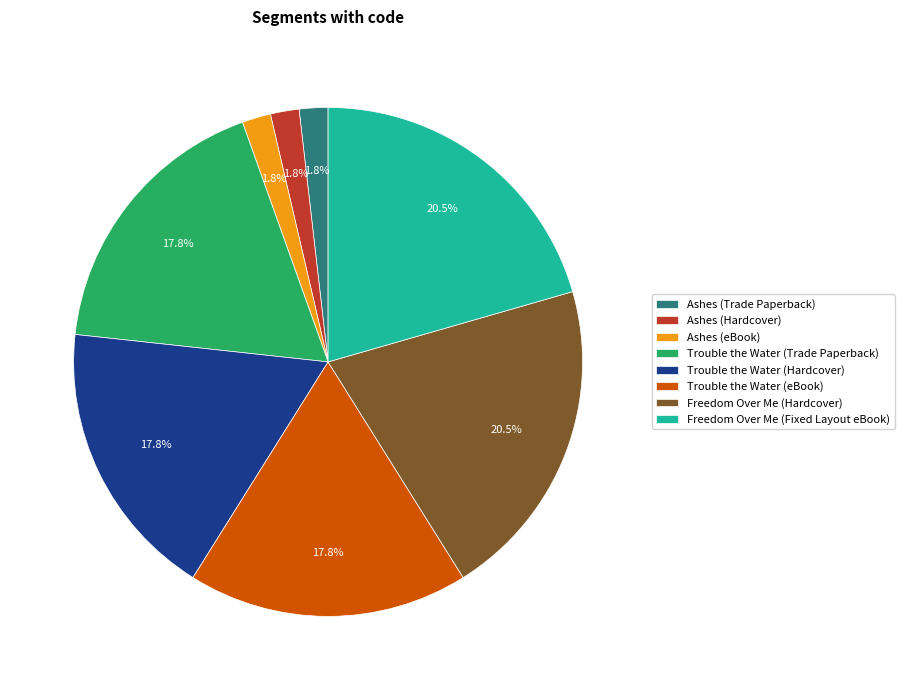

Combined, do Trouble the Water (Hardcover) and Freedom Over Me (Hardcover) account for over 50%?

No